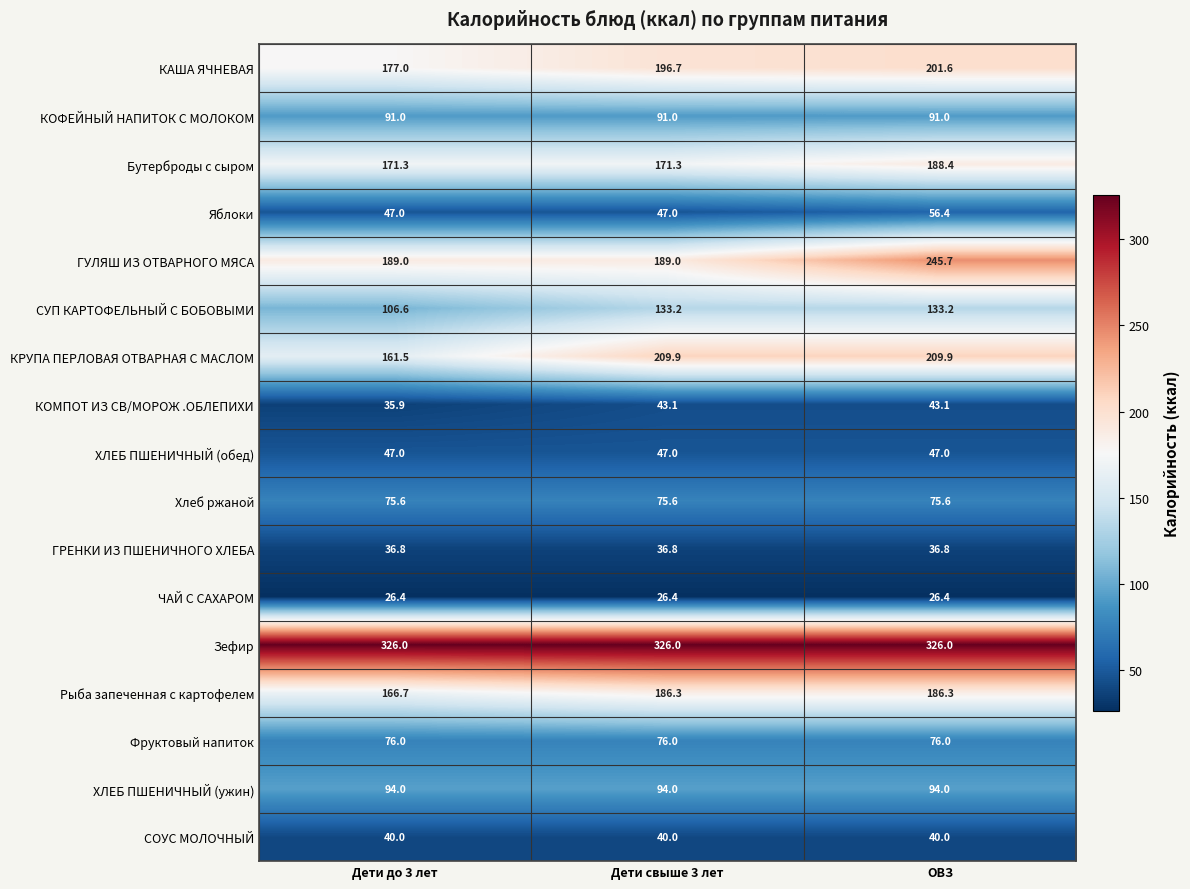

At ОВЗ, list the series in order from smallest to largest.

ЧАЙ С САХАРОМ, ГРЕНКИ ИЗ ПШЕНИЧНОГО ХЛЕБА, СОУС МОЛОЧНЫЙ, КОМПОТ ИЗ СВ/МОРОЖ .ОБЛЕПИХИ, ХЛЕБ ПШЕНИЧНЫЙ (обед), Яблоки, Хлеб ржаной, Фруктовый напиток, КОФЕЙНЫЙ НАПИТОК С МОЛОКОМ, ХЛЕБ ПШЕНИЧНЫЙ (ужин), СУП КАРТОФЕЛЬНЫЙ С БОБОВЫМИ, Рыба запеченная с картофелем, Бутерброды с сыром, КАША ЯЧНЕВАЯ, КРУПА ПЕРЛОВАЯ ОТВАРНАЯ С МАСЛОМ, ГУЛЯШ ИЗ ОТВАРНОГО МЯСА, Зефир